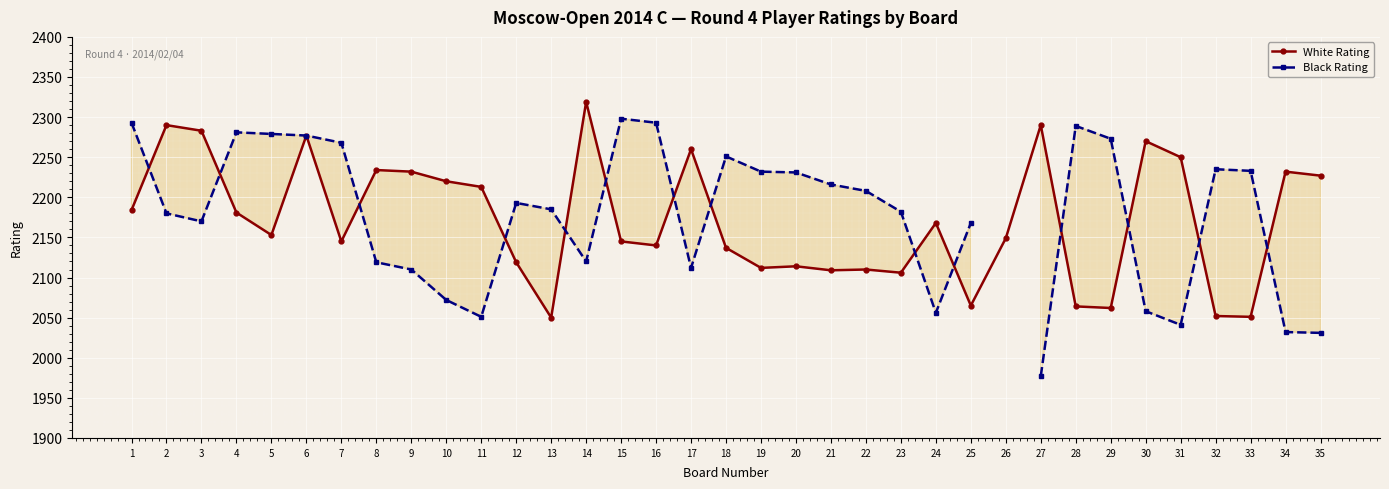

How many interior local valleys does the White Rating series have?

10